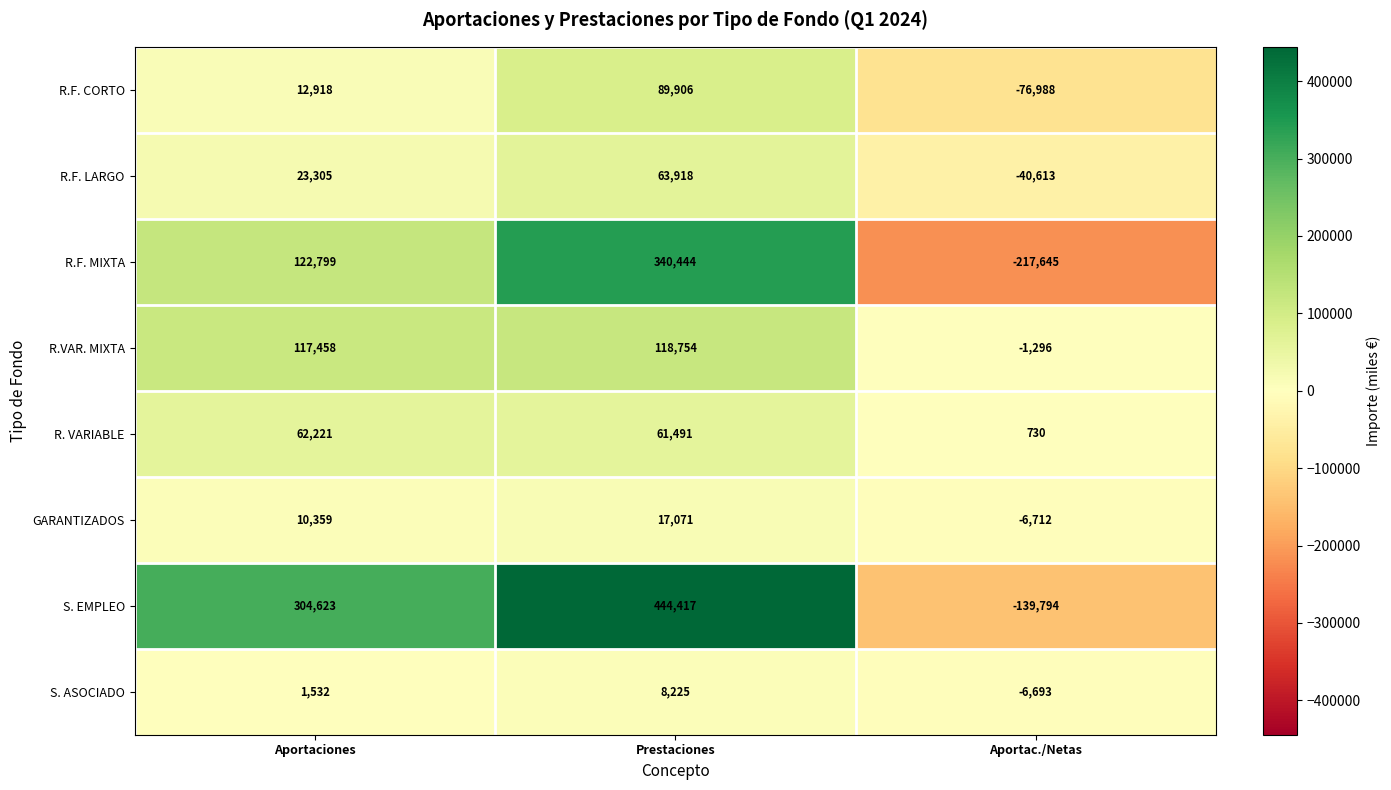

How many negative values does the R.F. LARGO series have?

1